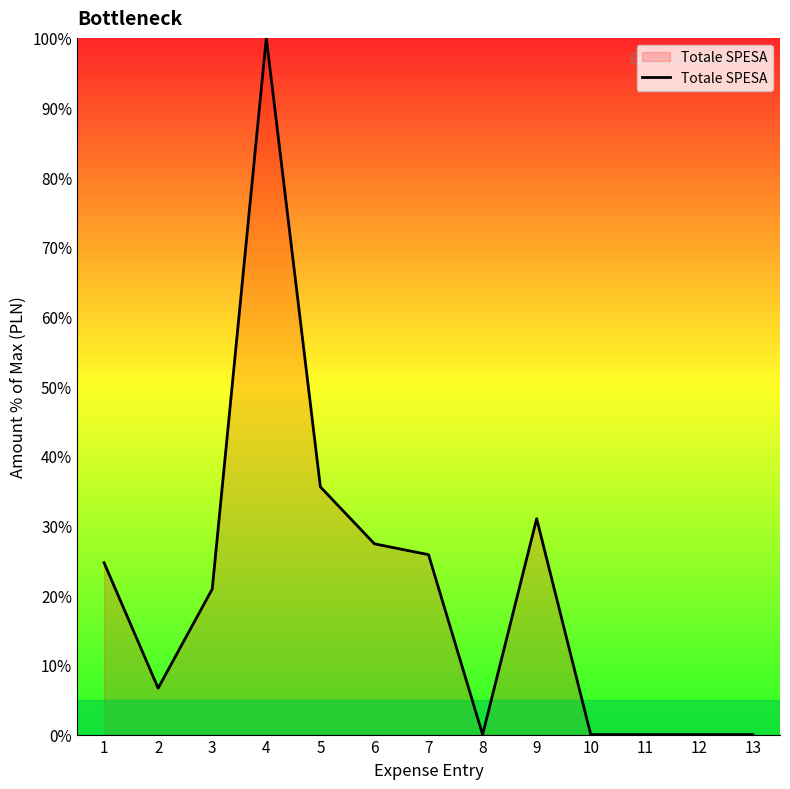

Where is the first local maximum?

4